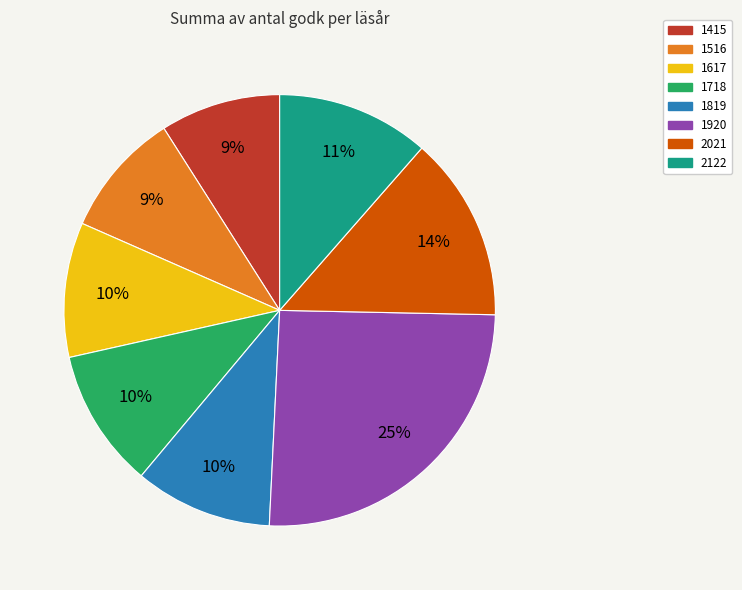

To the nearest percent, what is the combined percentage of 1819 and 1415?

19%